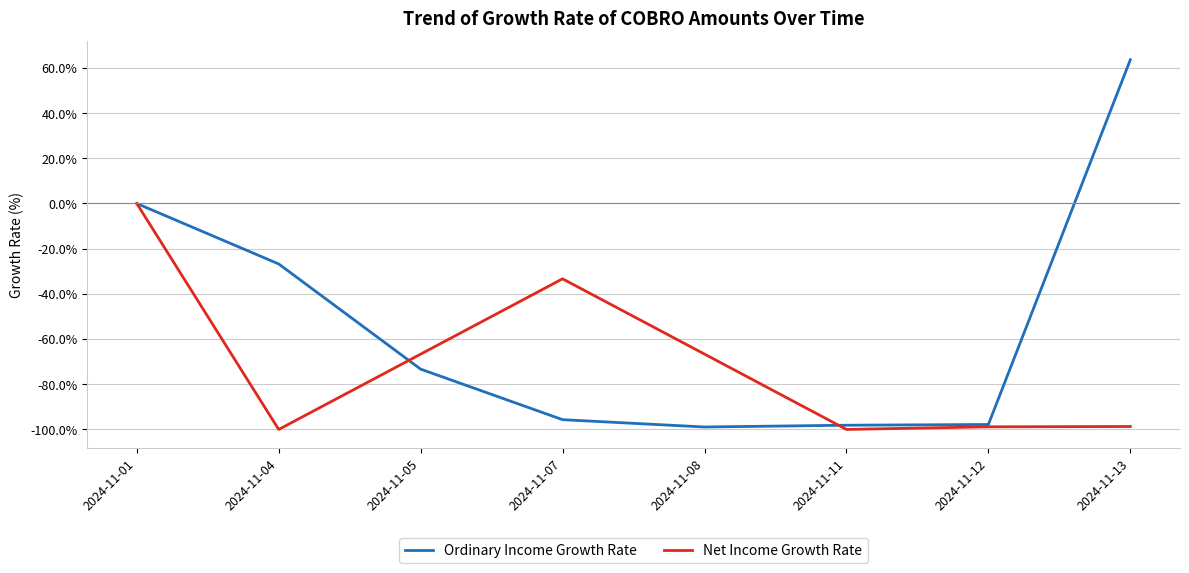

How many lines are shown in the chart?

2